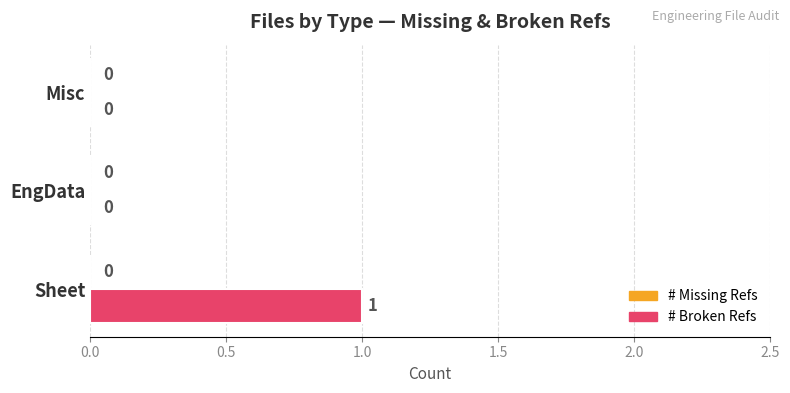

True or false: the data shows 1 at Misc.

False